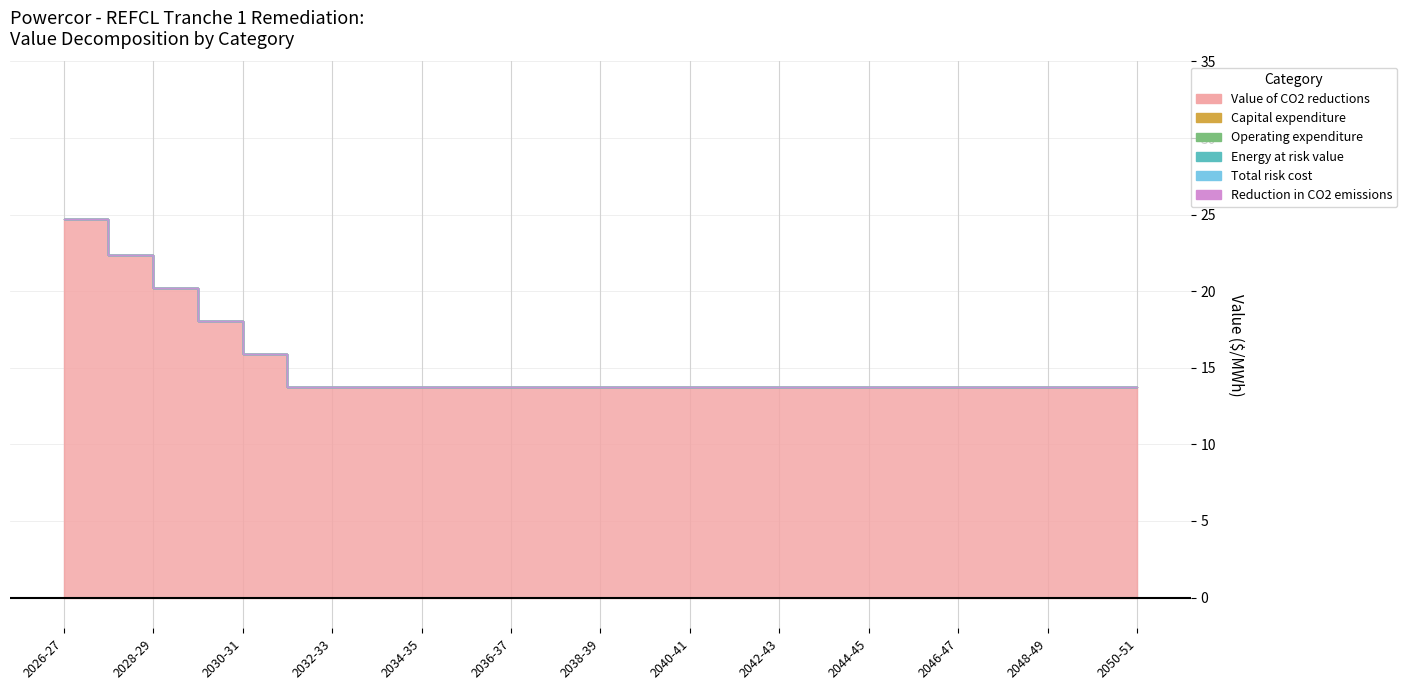

Which series has the largest total across all categories?

Value of CO2 reductions